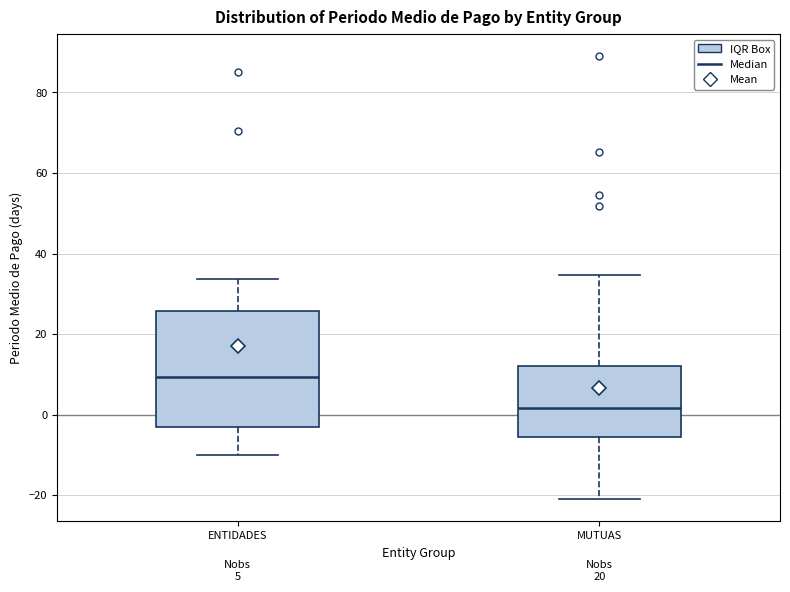

Which box is the tallest, from its lower edge to its upper edge?

ENTIDADES